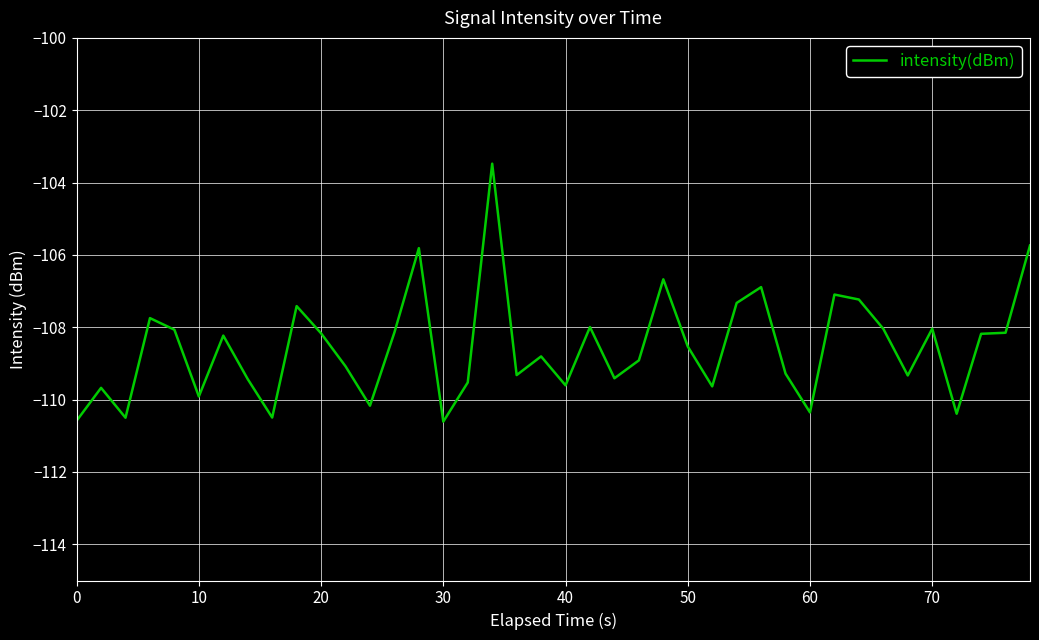

What is the maximum value shown in the chart?

-103.5